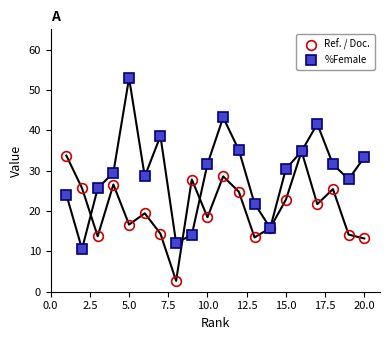

How many interior local peaks does the Ref. / Doc. series have?

6